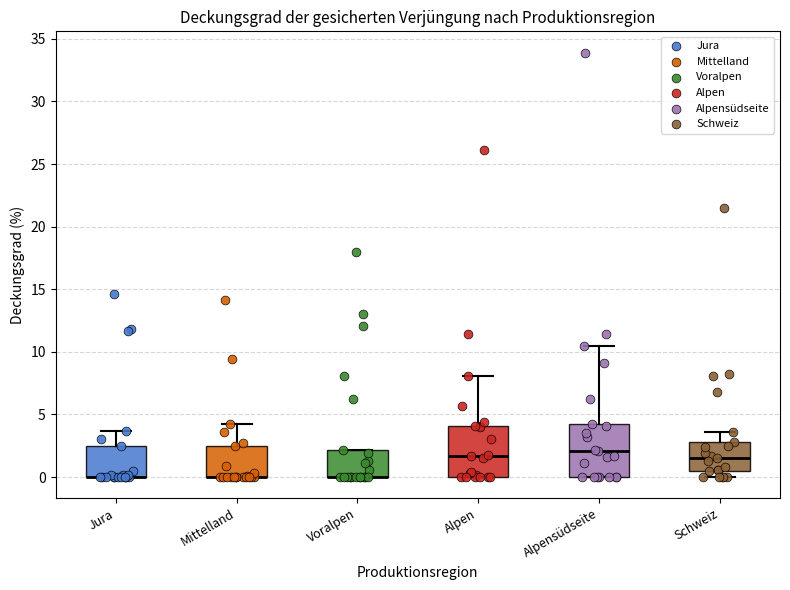

Reading left to right, read every box against the y-axis: the position of its median line, the range the box covers, and the ends of its whiskers. The values are not printed on the chart, so give them approximately, as read against the axis.

Jura: median 0.0 (drawn on the box's lower edge), box 0.0 to 2.5, whiskers 0.0 to 3.5
Mittelland: median 0.0 (drawn on the box's lower edge), box 0.0 to 2.5, whiskers 0.0 to 4.0
Voralpen: median 0.0 (drawn on the box's lower edge), box 0.0 to 2.0, whiskers 0.0 to 2.0
Alpen: median 1.5, box 0.0 to 4.0, whiskers 0.0 to 8.0
Alpensüdseite: median 2.0, box 0.0 to 4.0, whiskers 0.0 to 10.5
Schweiz: median 1.5, box 0.5 to 3.0, whiskers 0.0 to 3.5